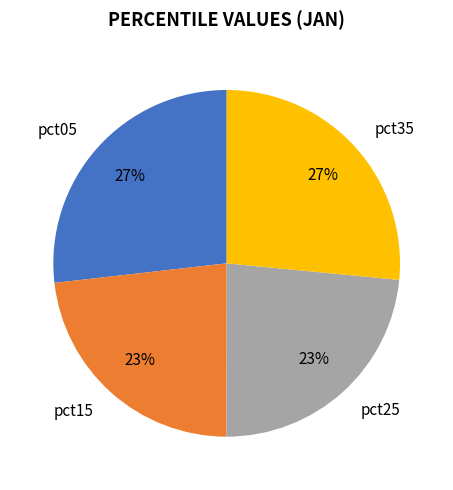

Is there any slice that represents more than half of the pie?

No